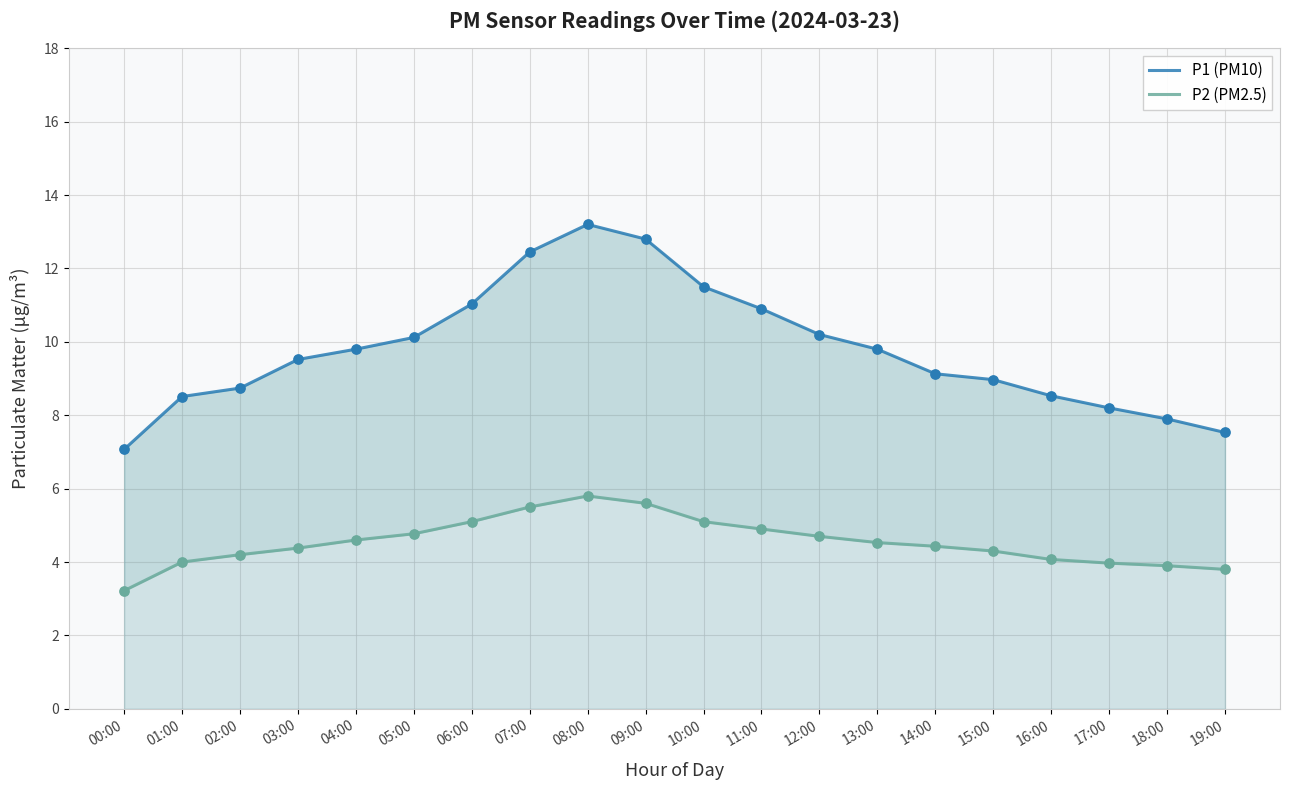

What is the total value across all series at 17:00?

12.2